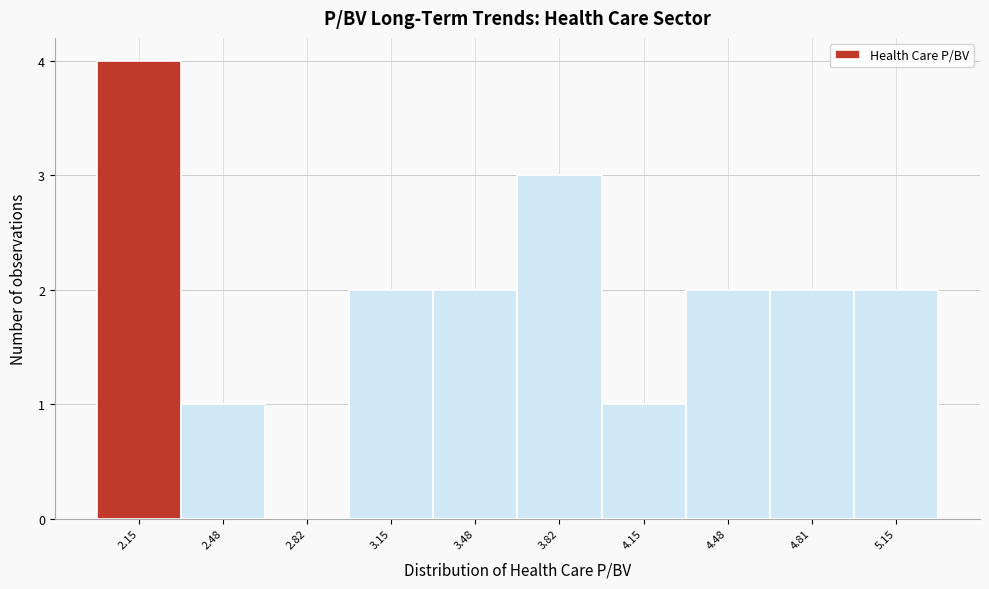

Reading left to right, transcribe all the data shown in this chart.

2.15=4	2.48=1	2.82=0	3.15=2	3.48=2	3.82=3	4.15=1	4.48=2	4.81=2	5.15=2